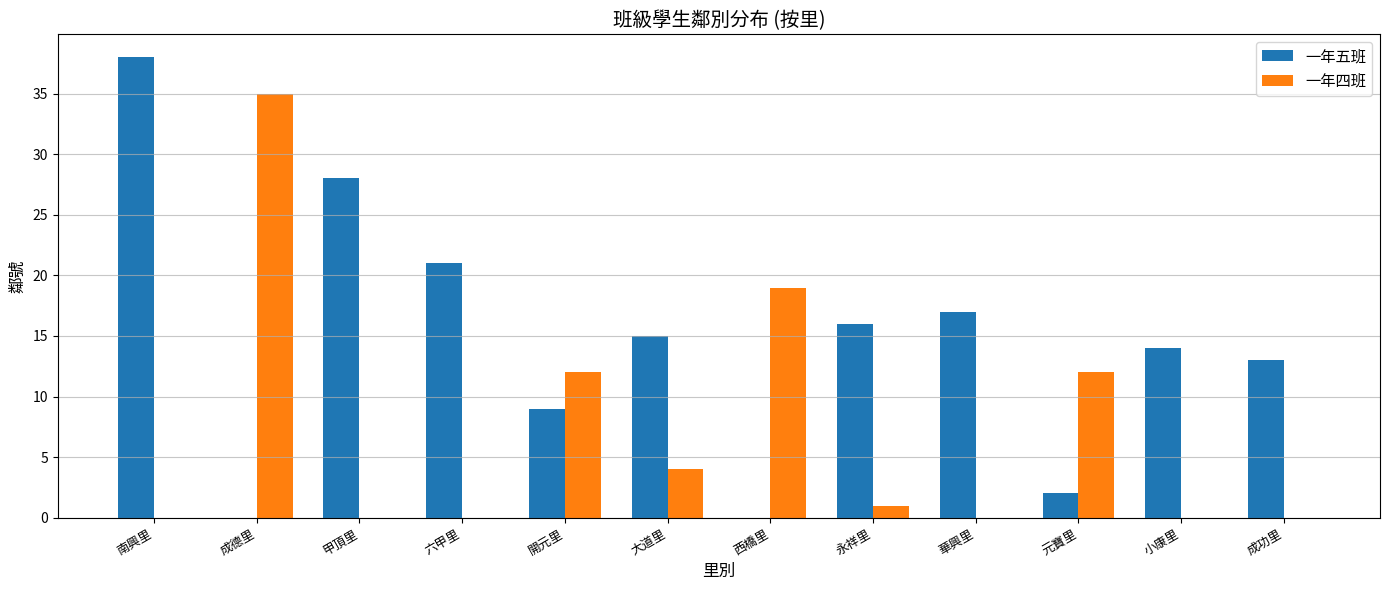

Which series changed the most between 開元里 and 成功里?

一年四班